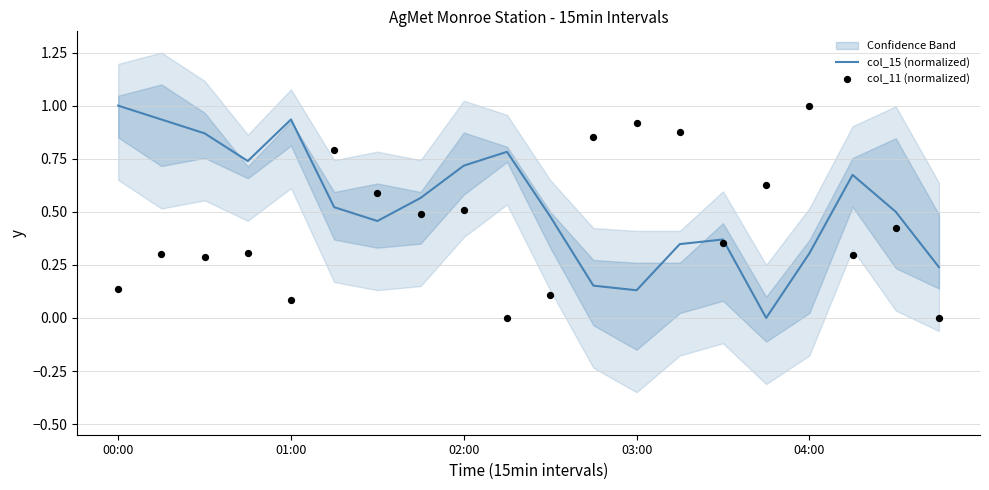

What are all the series names shown in the legend?

col_15 (normalized), col_11 (normalized)